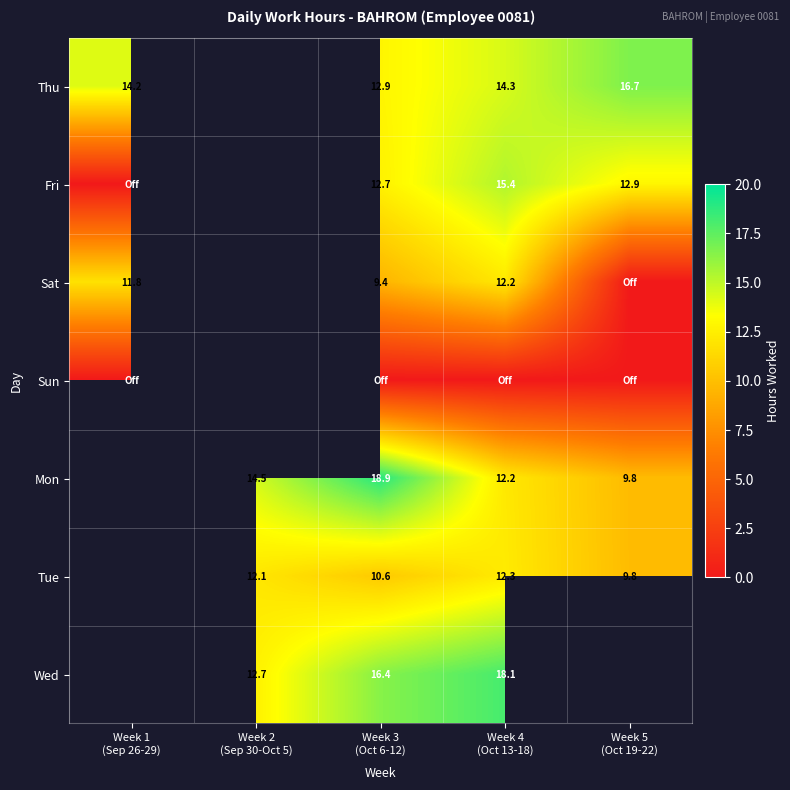

Is it true that Tue equals 9.8 at Week 5 (Oct 19-22)?

True